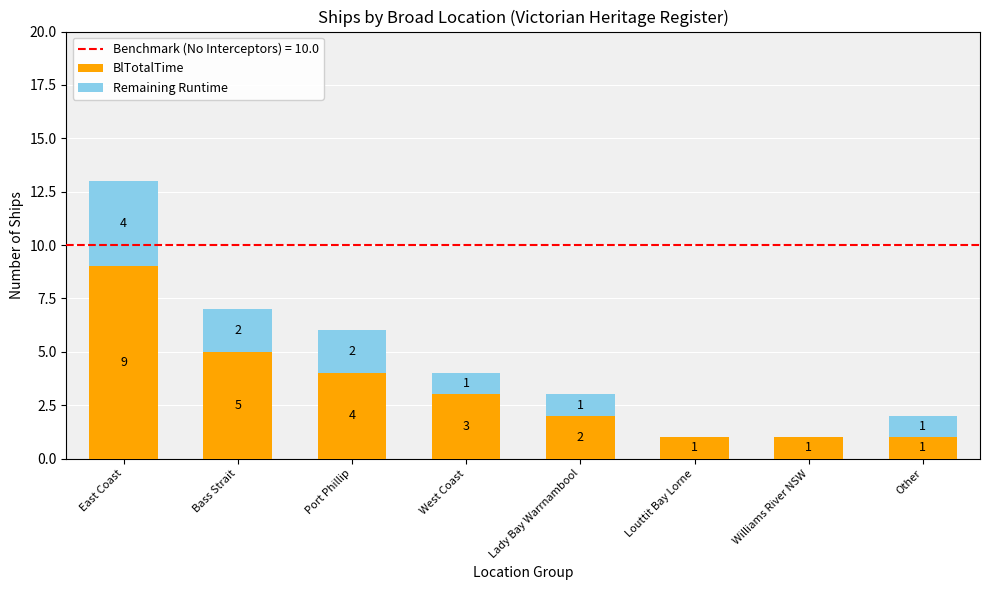

What is the total value across all series at East Coast?

13